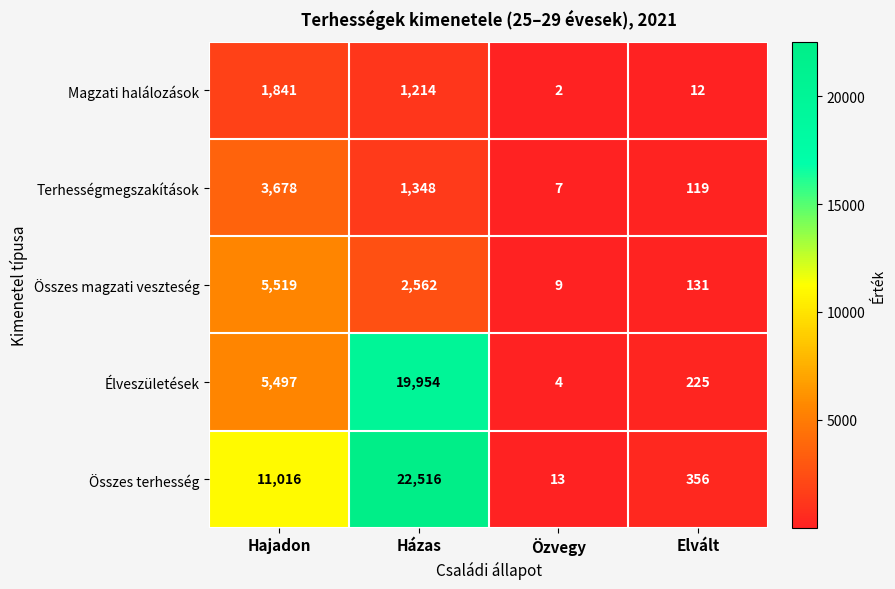

What is the smallest value displayed?

2